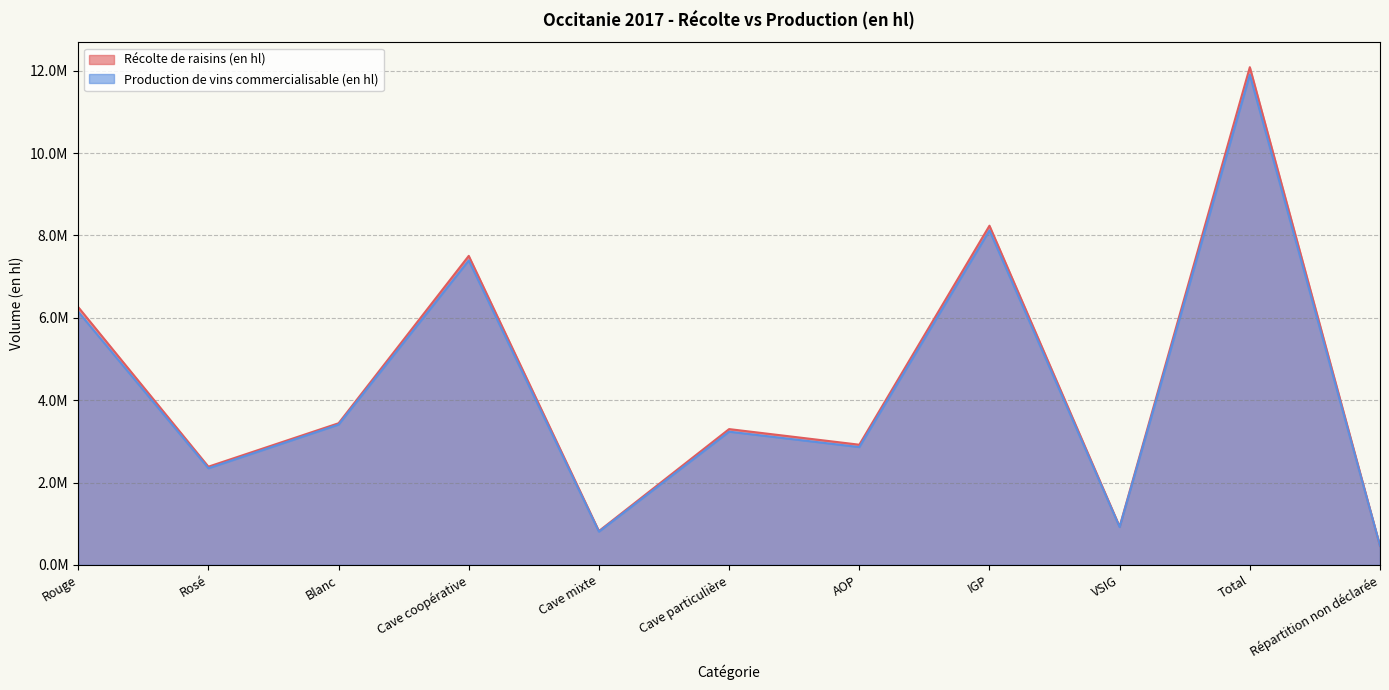

How many intersections are there between Récolte de raisins (en hl) and Production de vins commercialisable (en hl)?

1